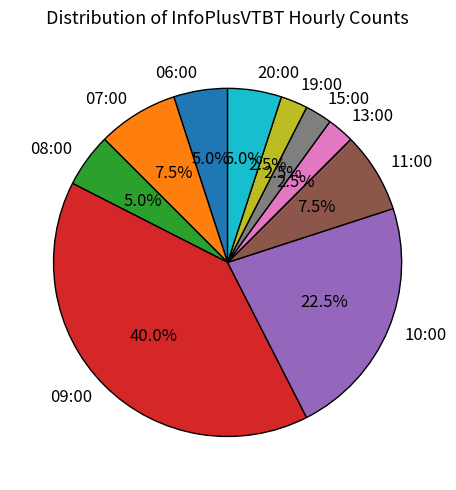

Is there a majority slice in this chart?

No